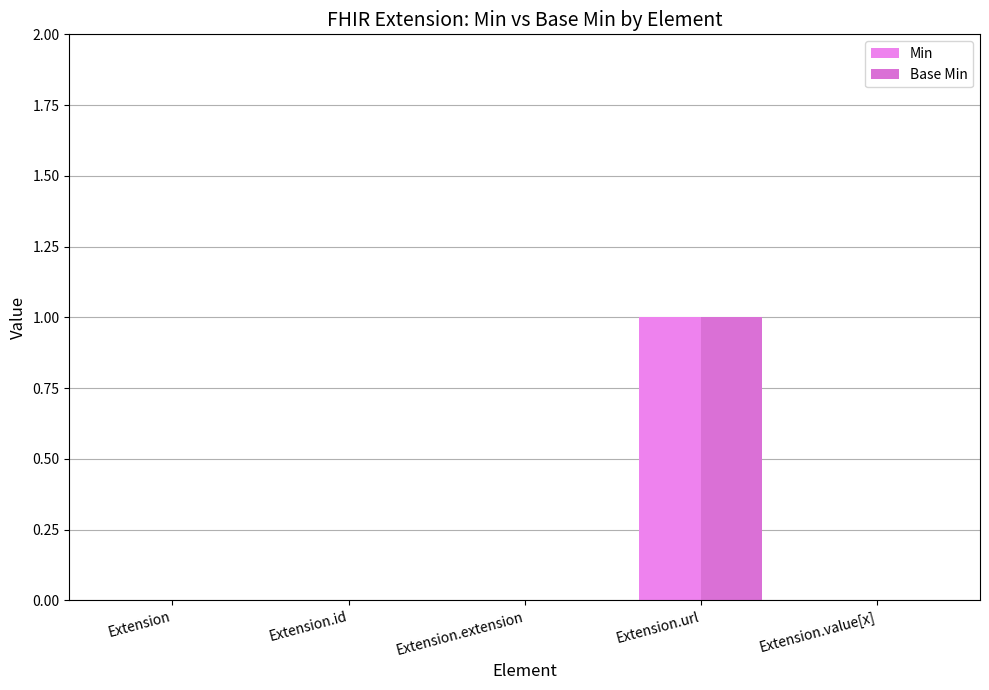

Count the Base Min values in the range 0 to 1.

5